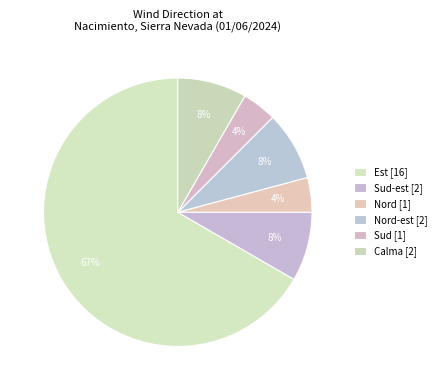

Count the number of slices in the pie.

6